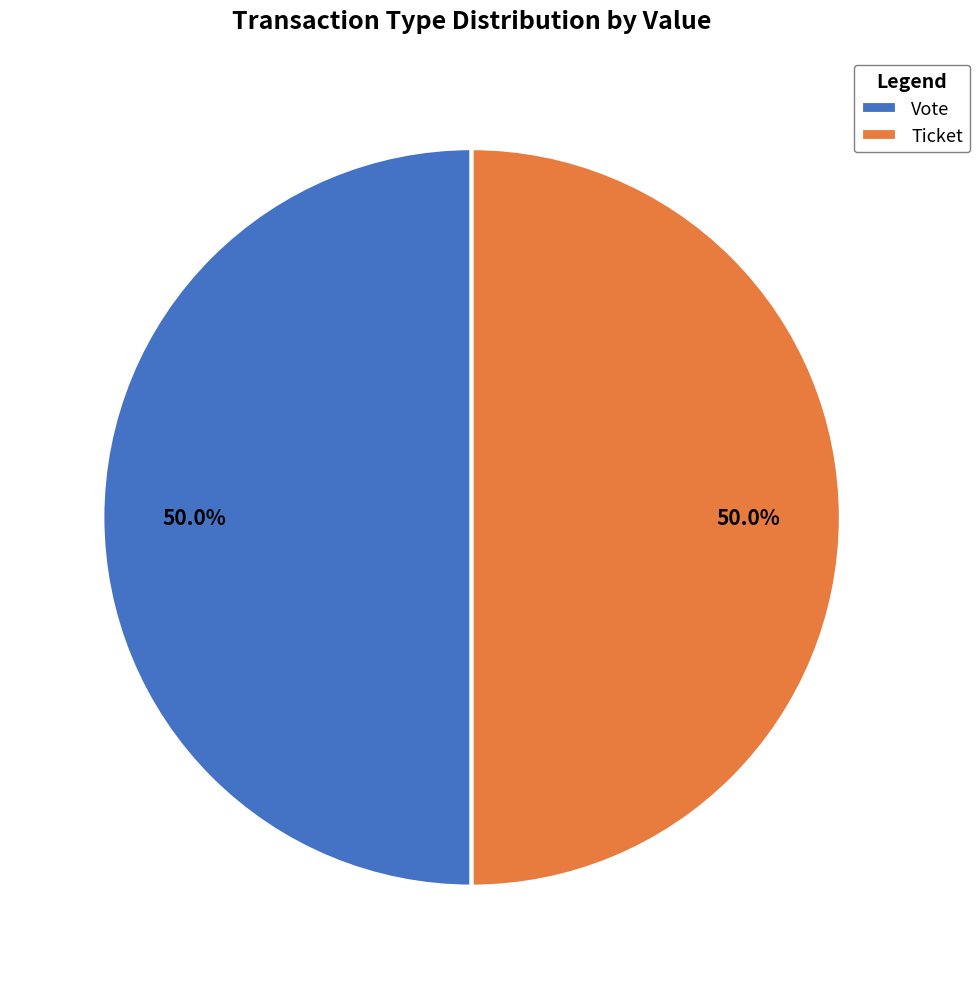

Is the sum of Ticket and Vote greater than half?

Yes